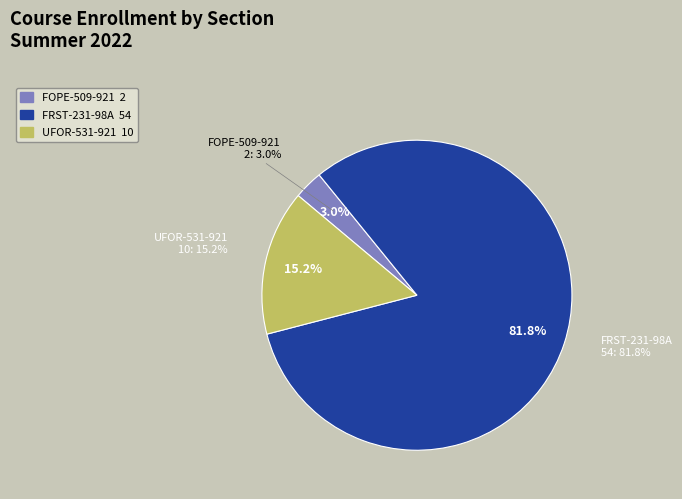

What is the change in value from FOPE-509-921 to UFOR-531-921?

+8